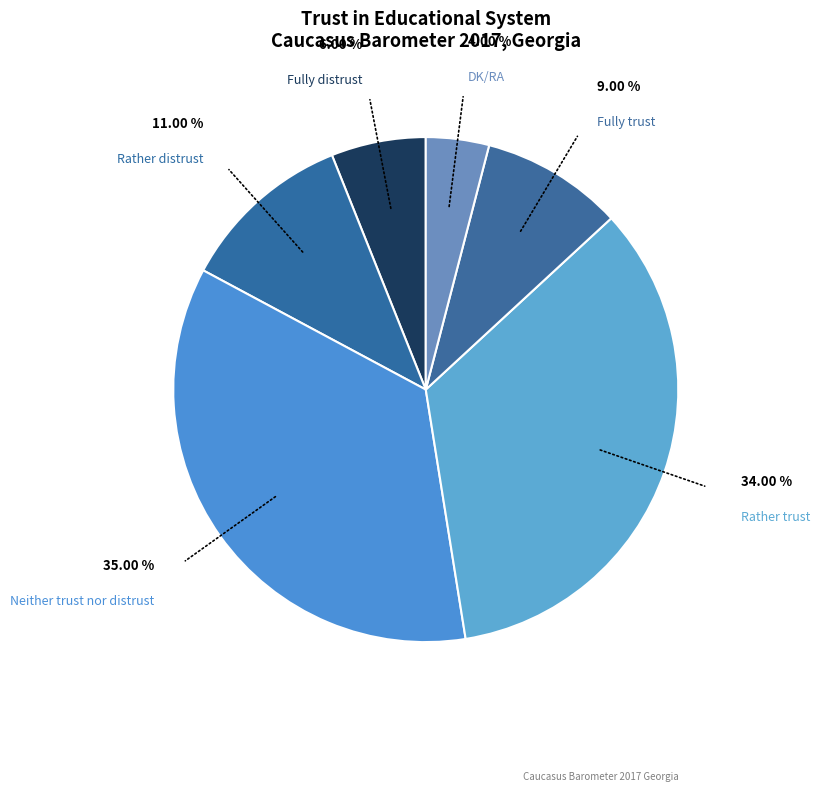

Is there any slice that represents more than half of the pie?

No